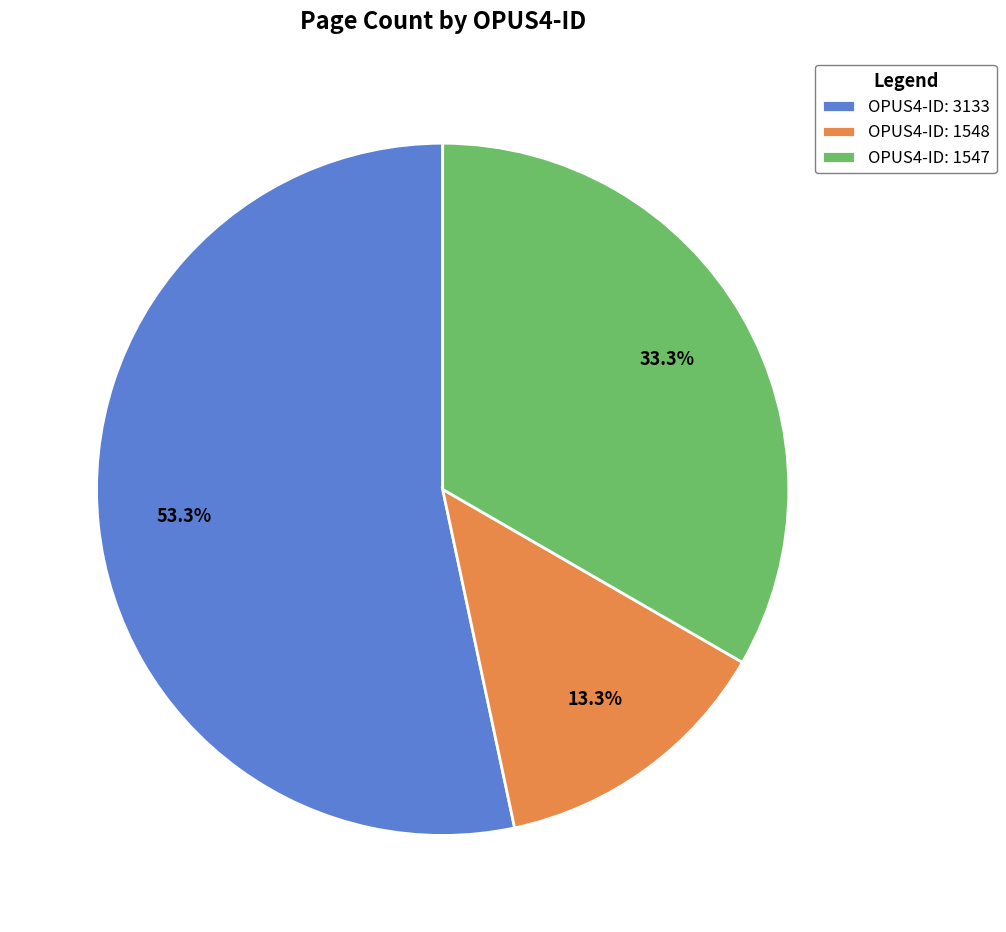

Count the number of slices in the pie.

3